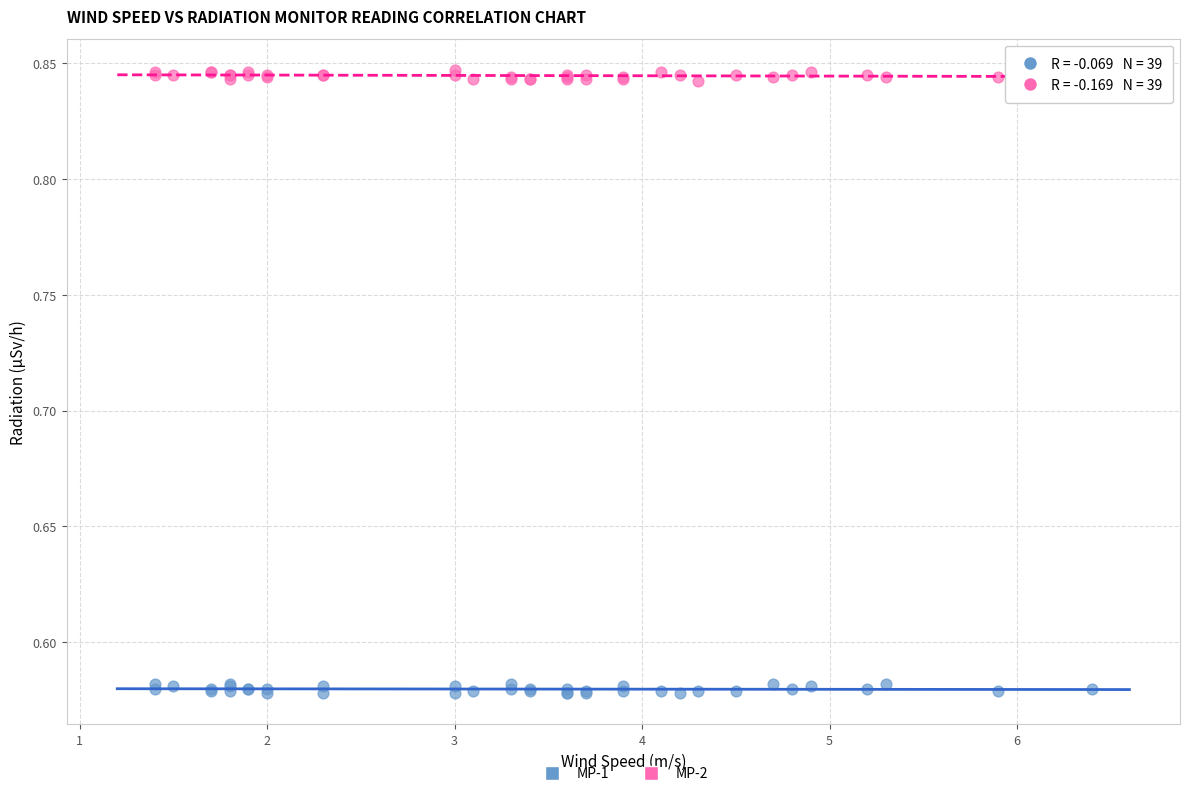

Which series contains the lowest Y value?

MP-1